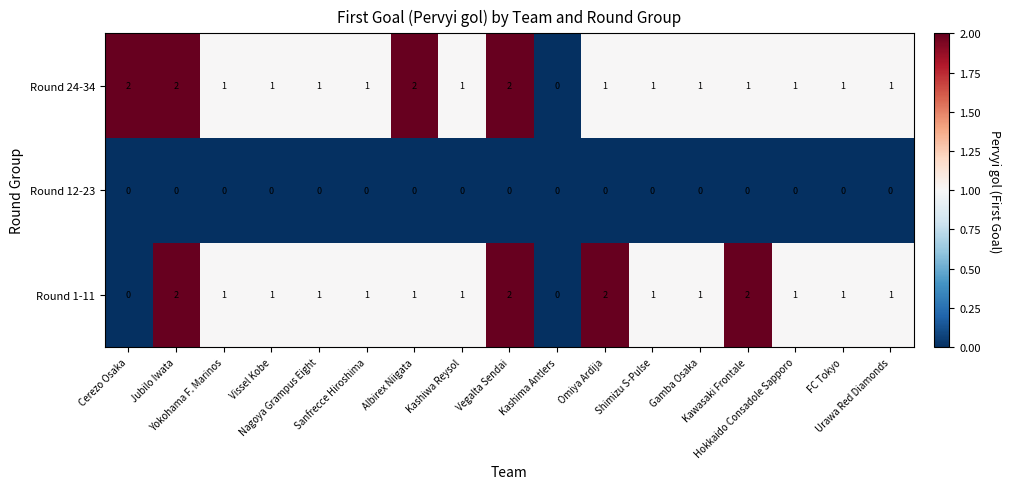

Count the Round 24-34 values in the range 1 to 2.

16